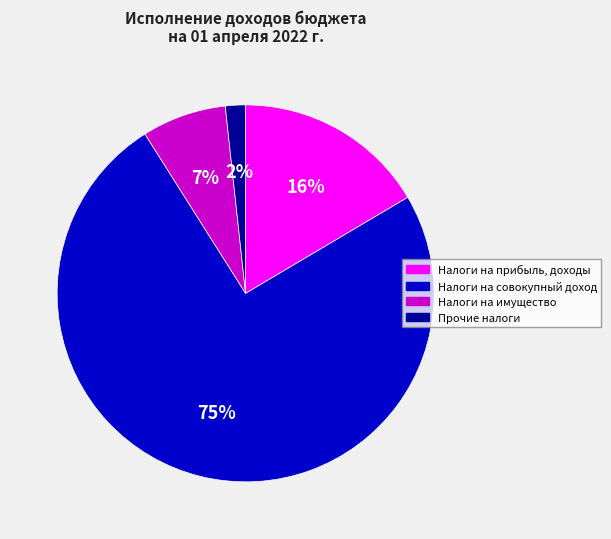

Is the sum of Налоги на имущество and Прочие налоги greater than half?

No